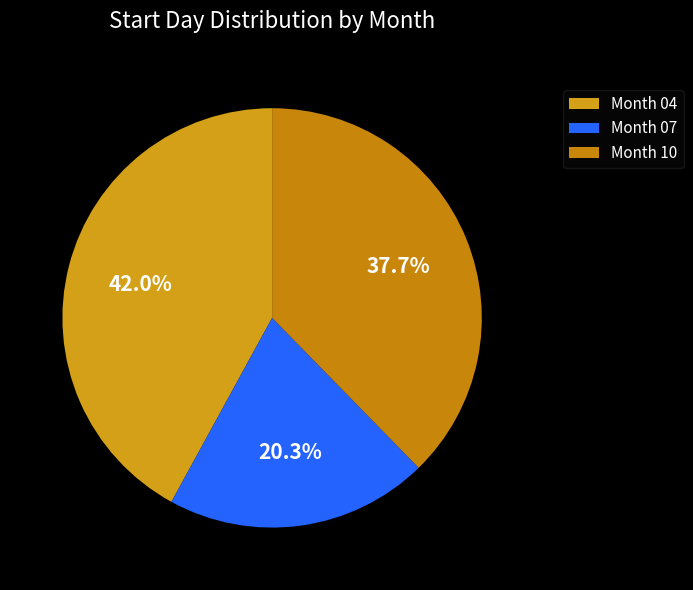

How many slices are in this pie chart?

3